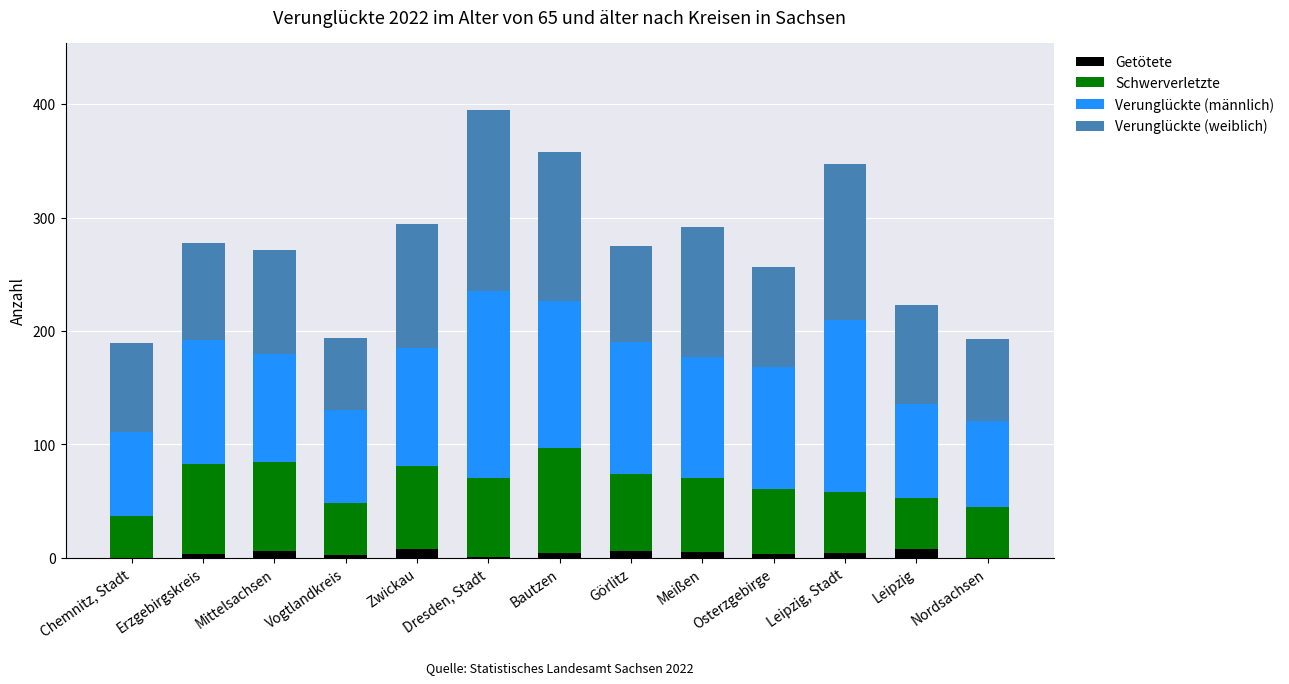

At which category is the sum across all series the highest?

Dresden, Stadt